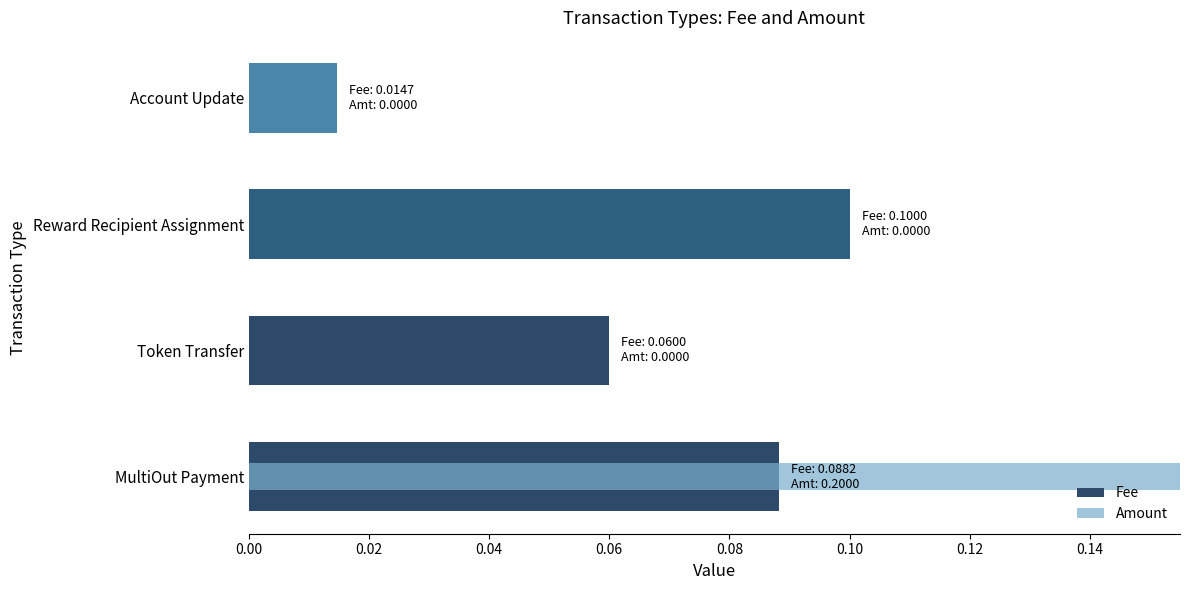

The value of Fee at MultiOut Payment is 0.1. True or false?

False